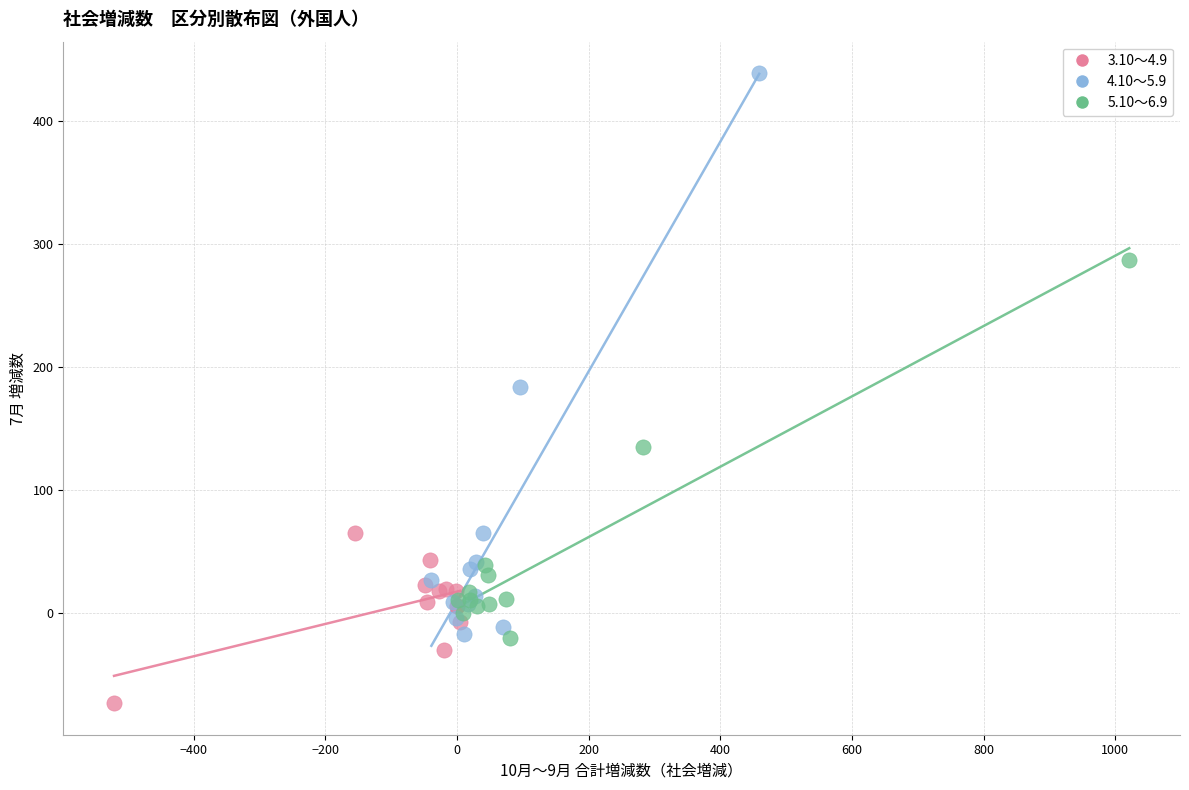

Which series contains the lowest Y value?

3.10～4.9